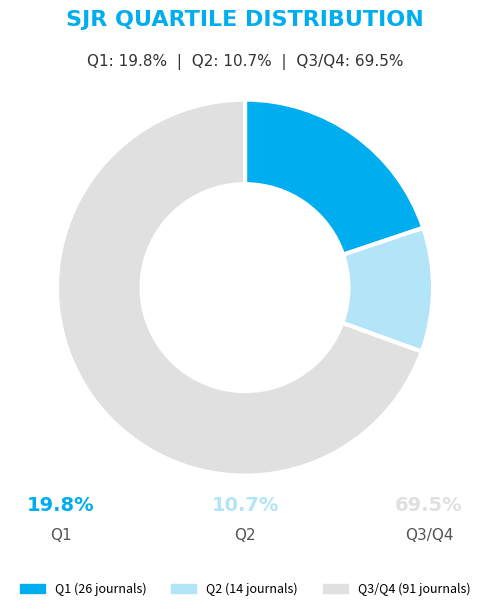

Which category has the smallest portion of the pie?

Q2